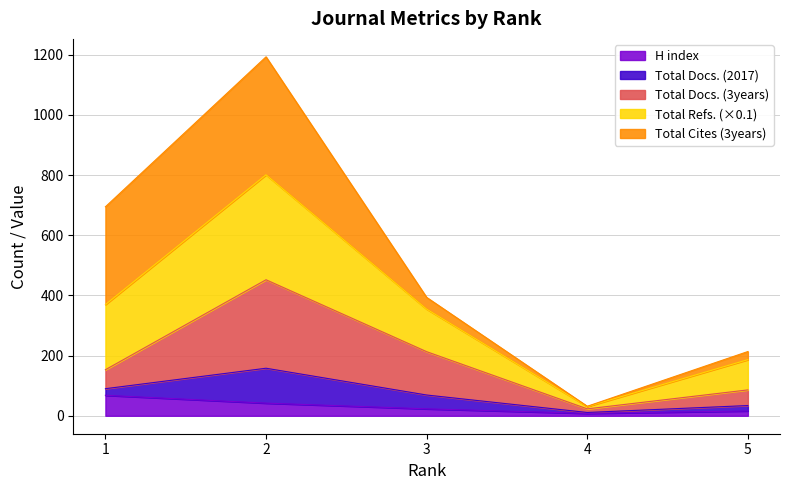

What is the maximum value for H index?

68.0